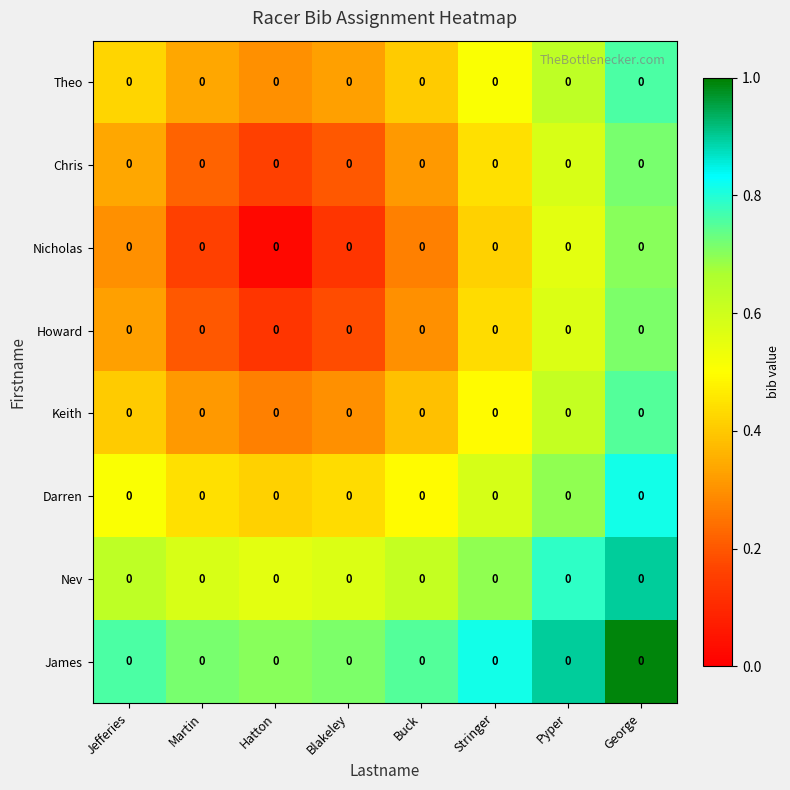

What is the average value of the Chris series?

0.4